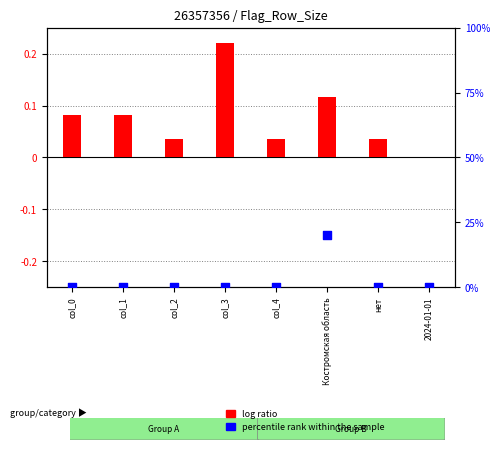

Which series reaches the minimum Y coordinate?

log ratio